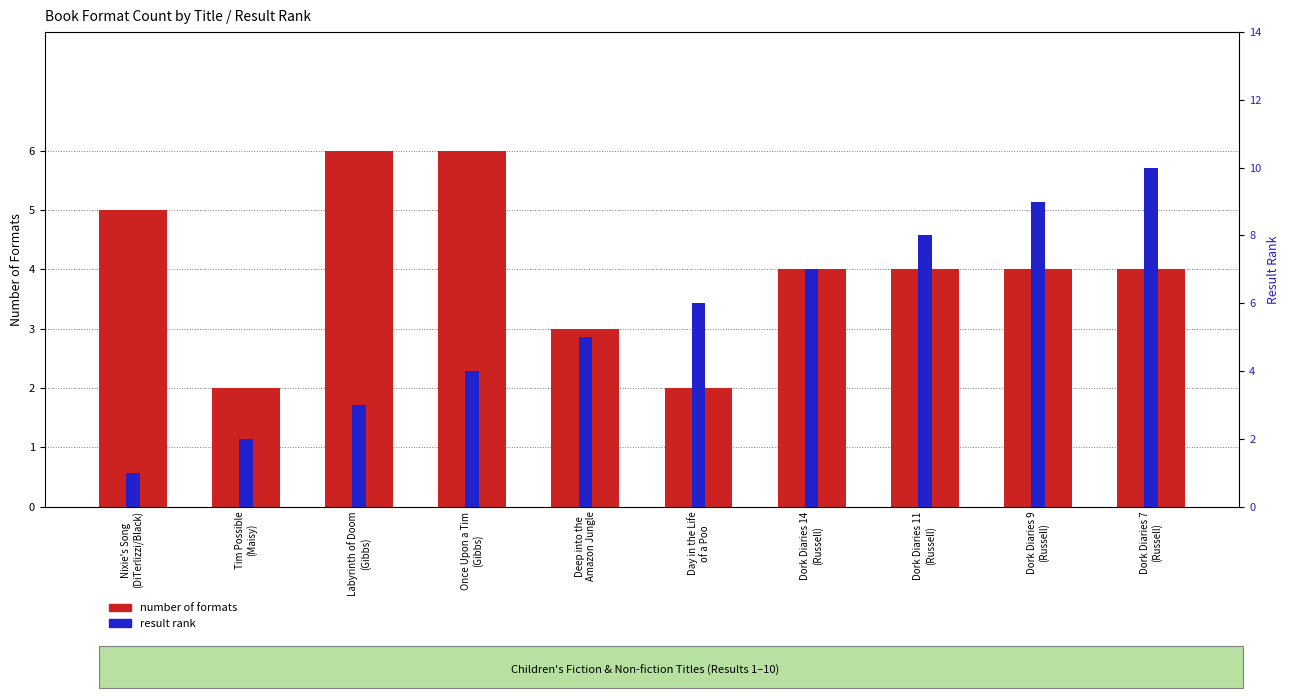

Rank the categories by result rank value from highest to lowest.

Dork Diaries 7
(Russell), Dork Diaries 9
(Russell), Dork Diaries 11
(Russell), Dork Diaries 14
(Russell), Day in the Life
of a Poo, Deep into the
Amazon Jungle, Once Upon a Tim
(Gibbs), Labyrinth of Doom
(Gibbs), Tim Possible
(Maisy), Nixie's Song
(DiTerlizzi/Black)